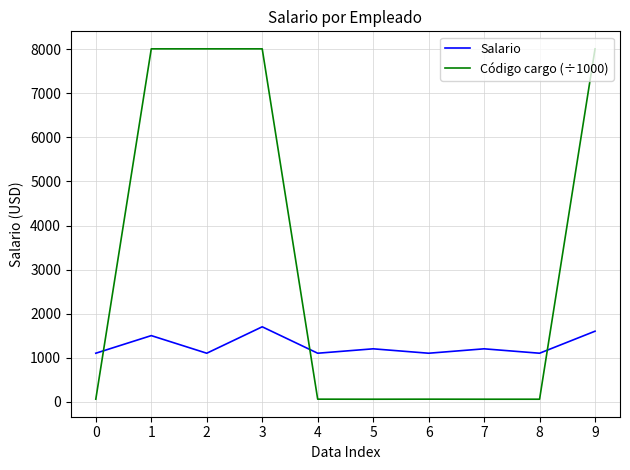

True or false: Código cargo (÷1000) and Salario cross at least once.

True